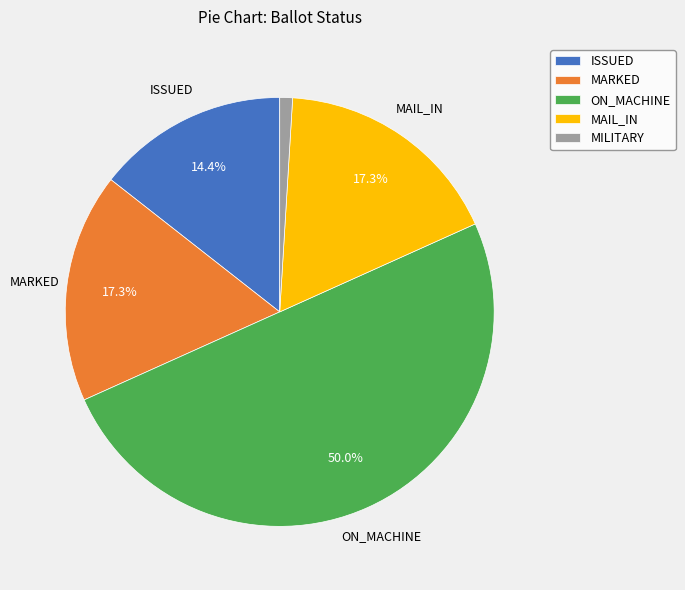

How many slices are in this pie chart?

5